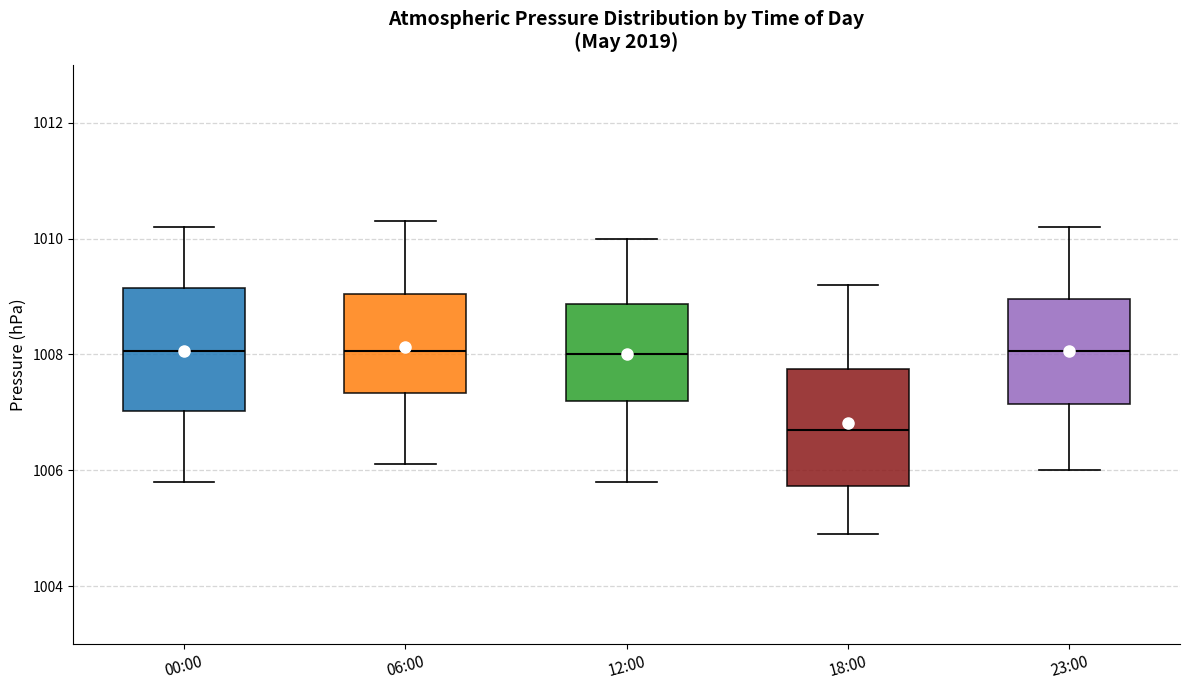

Reading left to right, read every box against the y-axis: the position of its median line, the range the box covers, and the ends of its whiskers. The values are not printed on the chart, so give them approximately, as read against the axis.

00:00: median 1008.0, box 1007.0 to 1009.2, whiskers 1005.8 to 1010.2
06:00: median 1008.0, box 1007.4 to 1009.0, whiskers 1006.2 to 1010.4
12:00: median 1008.0, box 1007.2 to 1008.8, whiskers 1005.8 to 1010.0
18:00: median 1006.8, box 1005.8 to 1007.8, whiskers 1005.0 to 1009.2
23:00: median 1008.0, box 1007.2 to 1009.0, whiskers 1006.0 to 1010.2